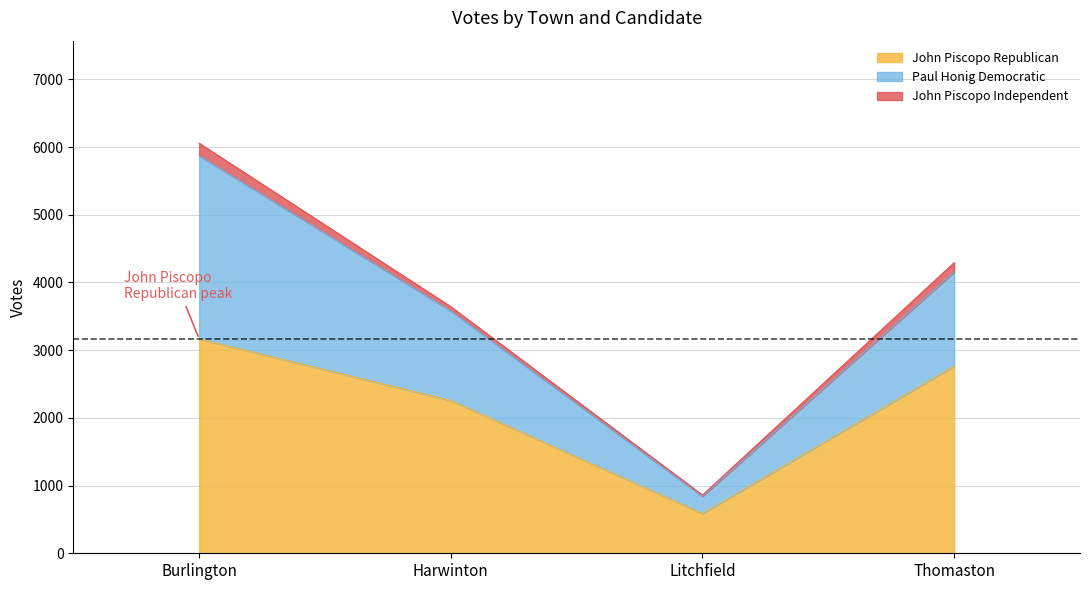

What is the spread (max minus min) of values at Litchfield?

570